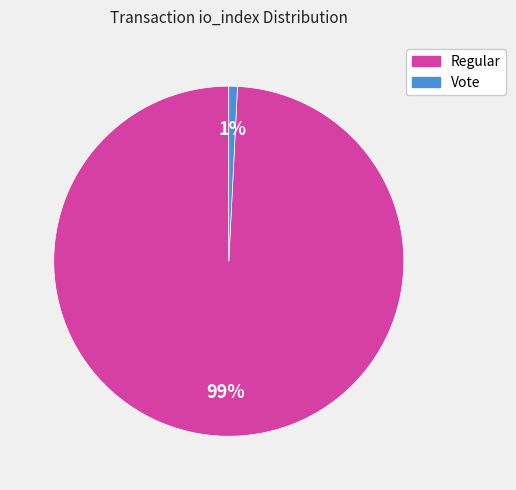

What is the smallest slice in the pie chart?

Vote